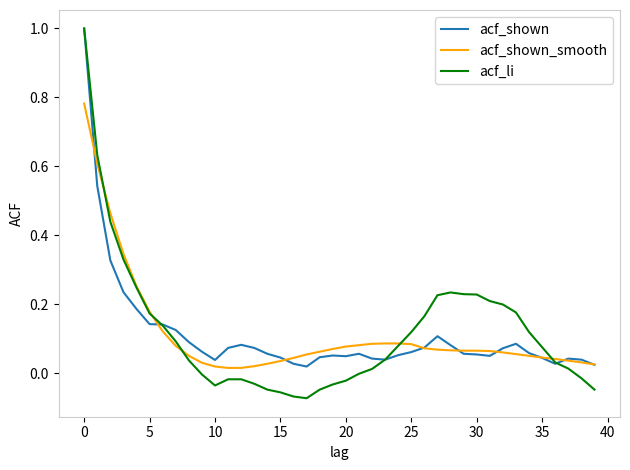

Which series has the largest range (max minus min)?

acf_li